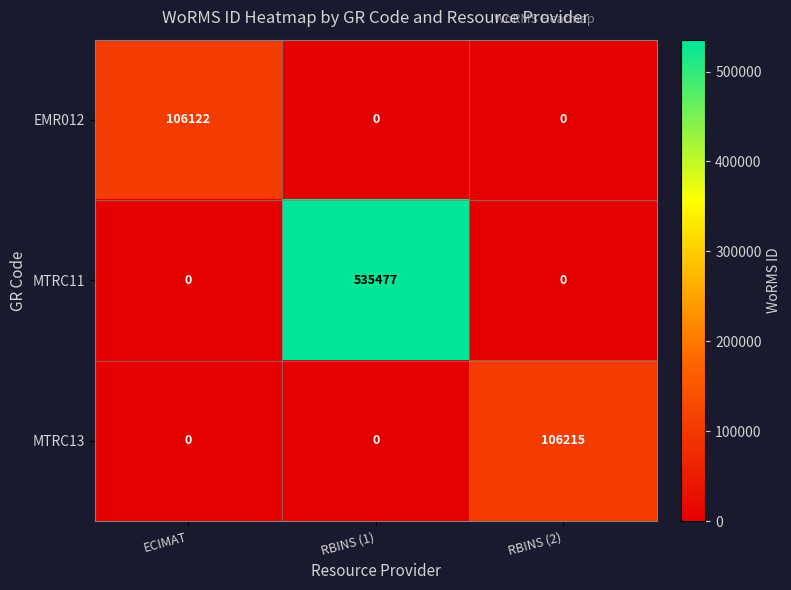

Reading left to right, extract all data points from this chart.

EMR012: 106122	0	0
MTRC11: 0	535477	0
MTRC13: 0	0	106215